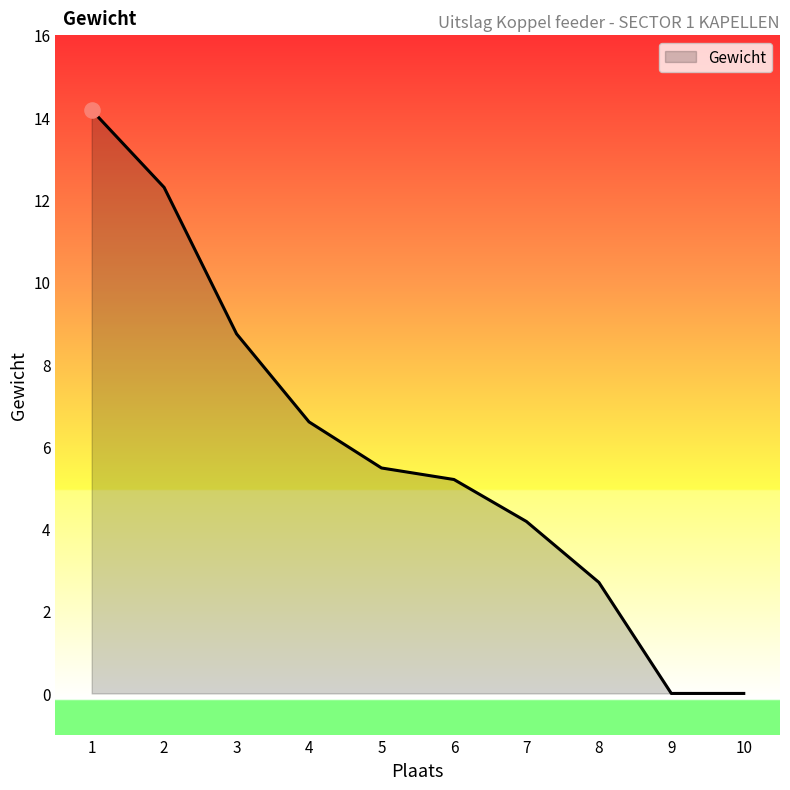

What is the change in value from 4 to 8?

-3.9